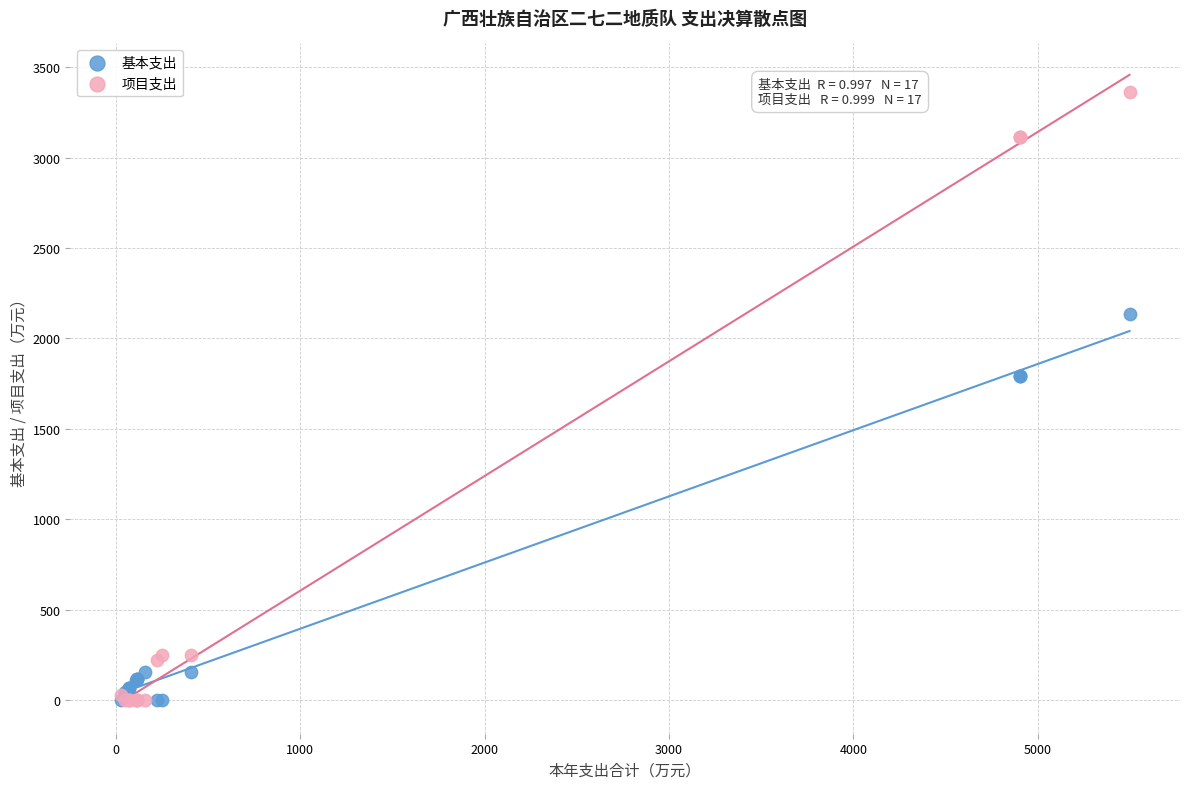

Which series contains the highest Y value?

项目支出